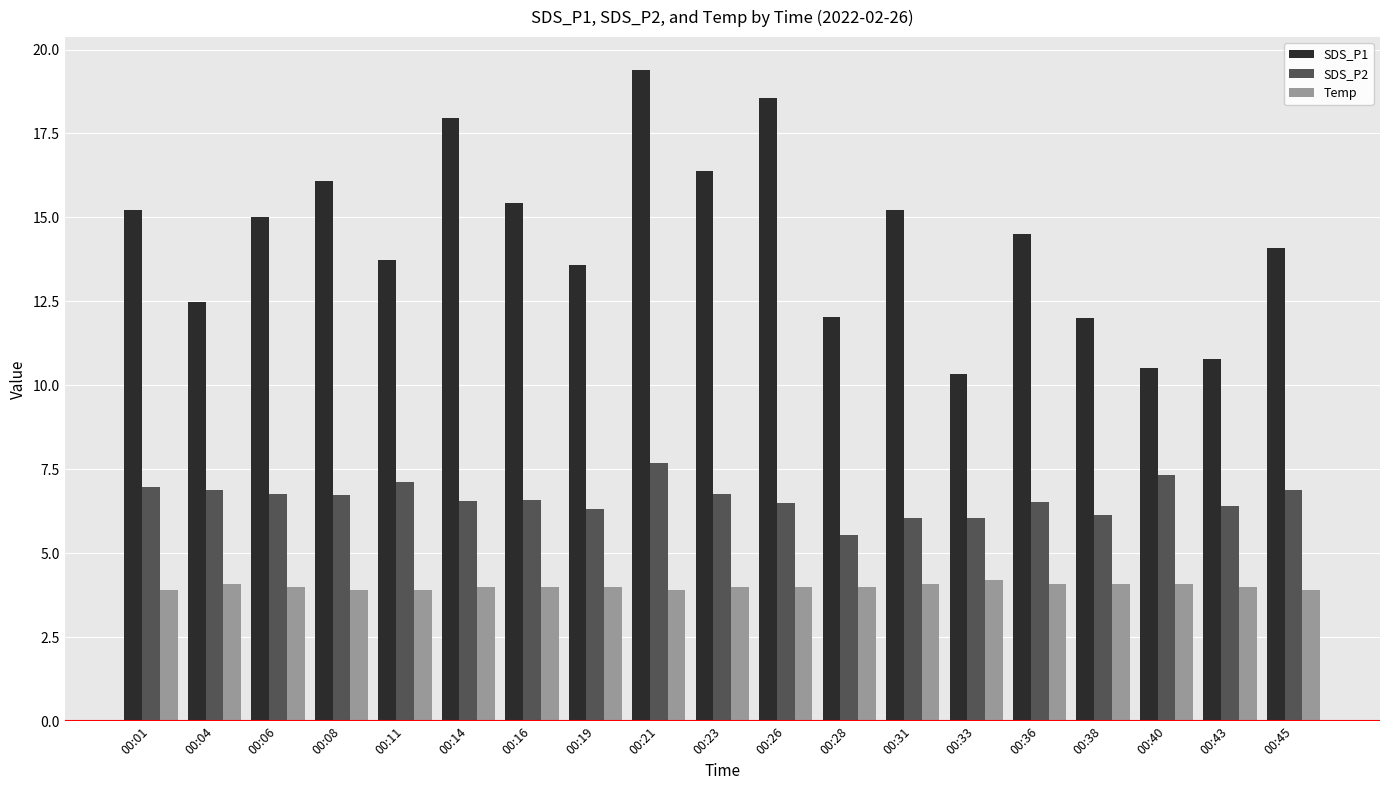

Where does the SDS_P1 series first go above 14?

00:01